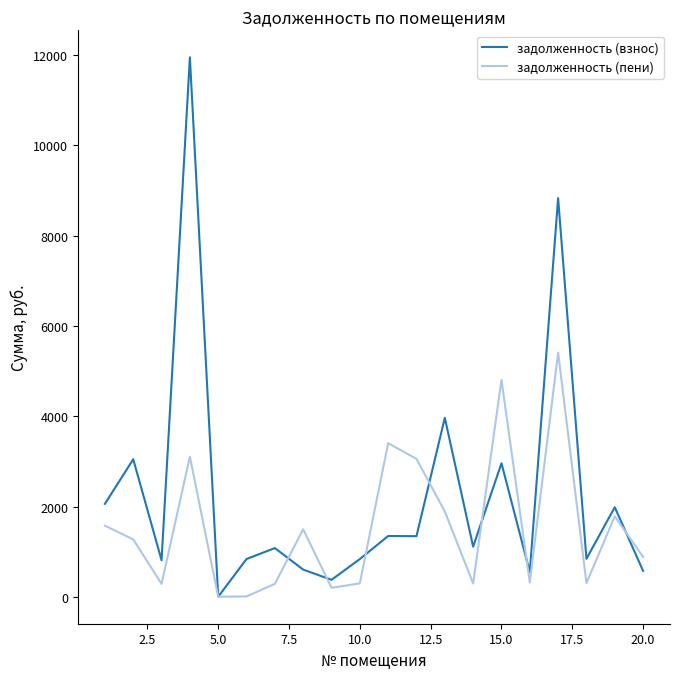

What are all the series names shown in the legend?

задолженность (взнос), задолженность (пени)